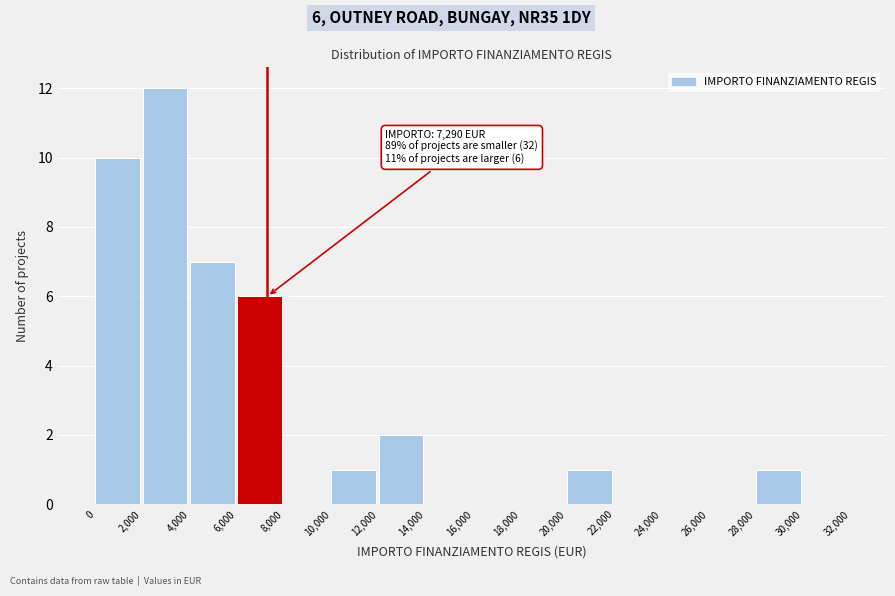

Which range on the x-axis has the tallest bar?

2,000 to 4,000